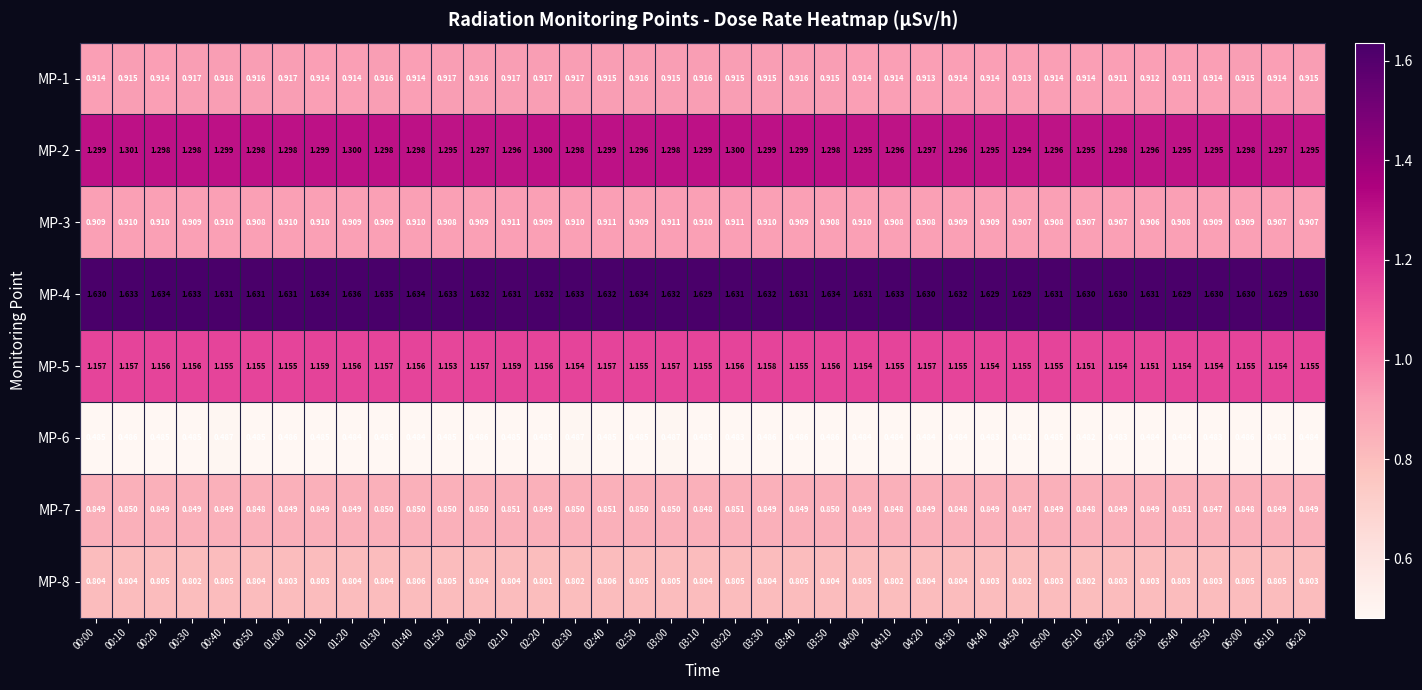

Is the value of MP-4 at 06:20 greater than the value of MP-1 at 05:20?

Yes